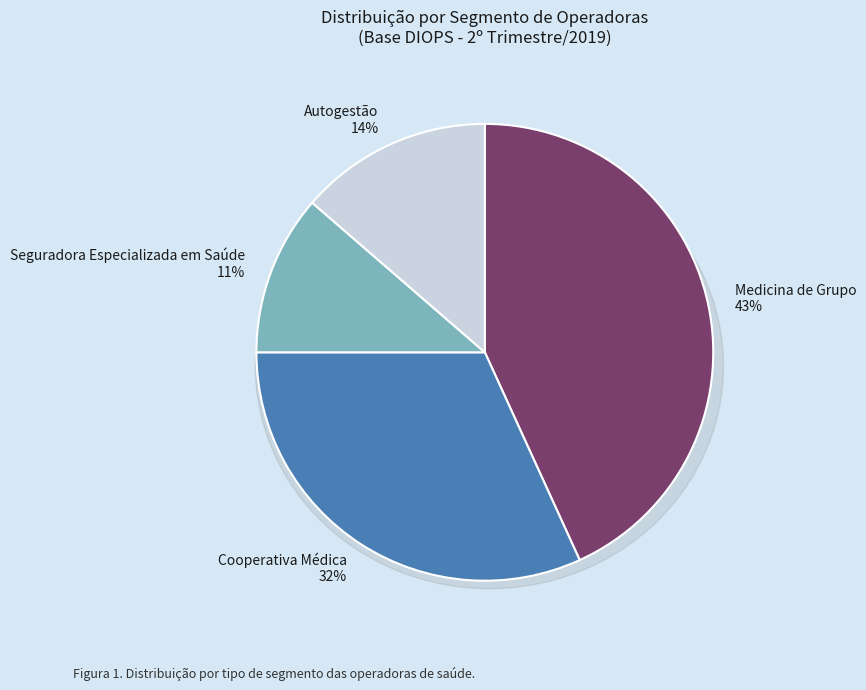

To the nearest percent, what percentage of the pie is Medicina de Grupo?

43%